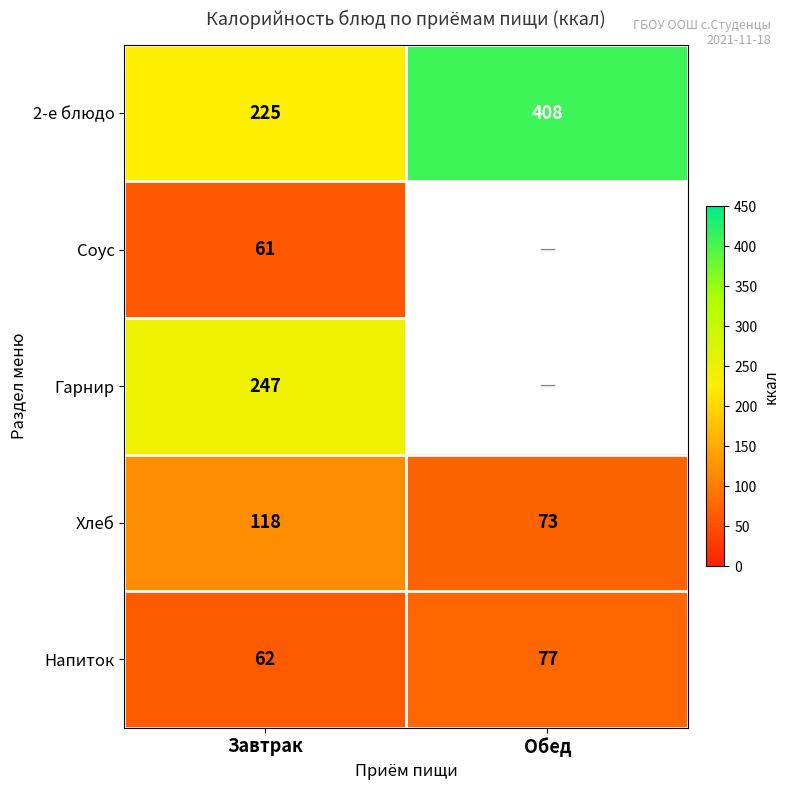

Which label corresponds to the smallest value in the chart?

Завтрак